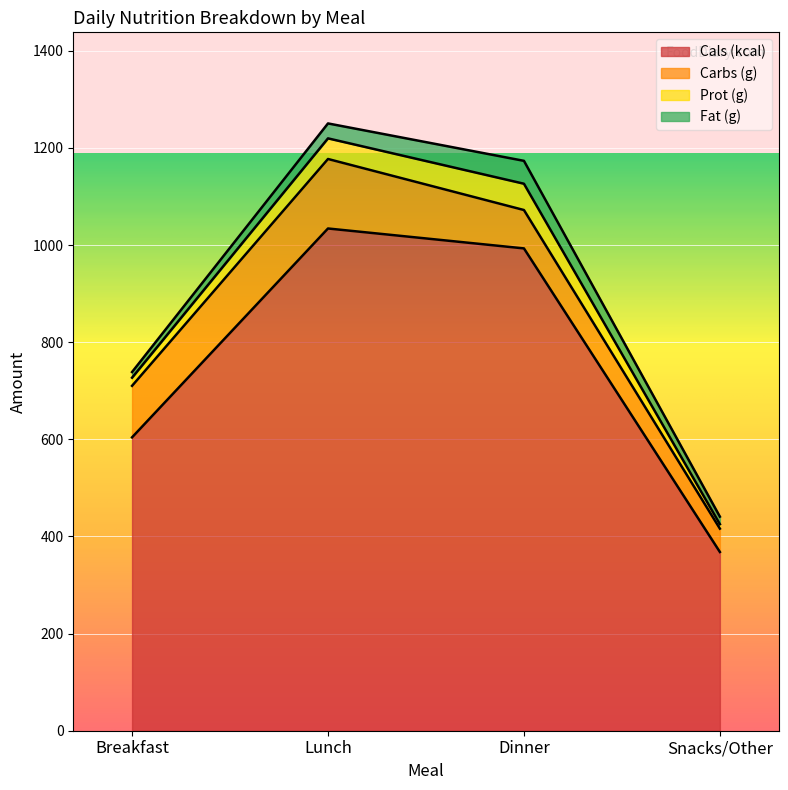

What is the sum of the Cals (kcal) values at Breakfast and Dinner?

1597.0